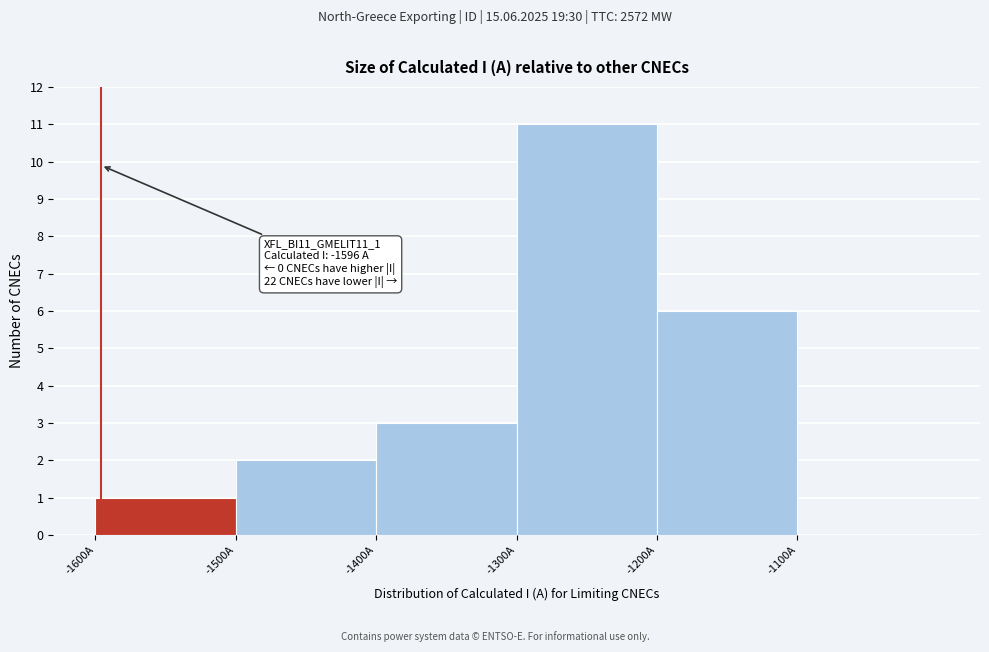

Which range on the x-axis has the tallest bar?

-1300 to -1200